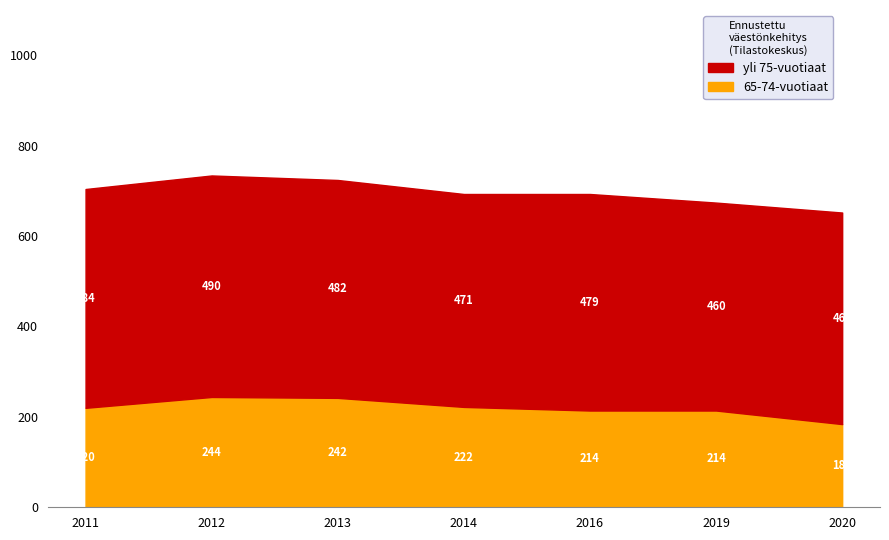

True or false: yli 75-vuotiaat and 65-74-vuotiaat cross at least once.

False